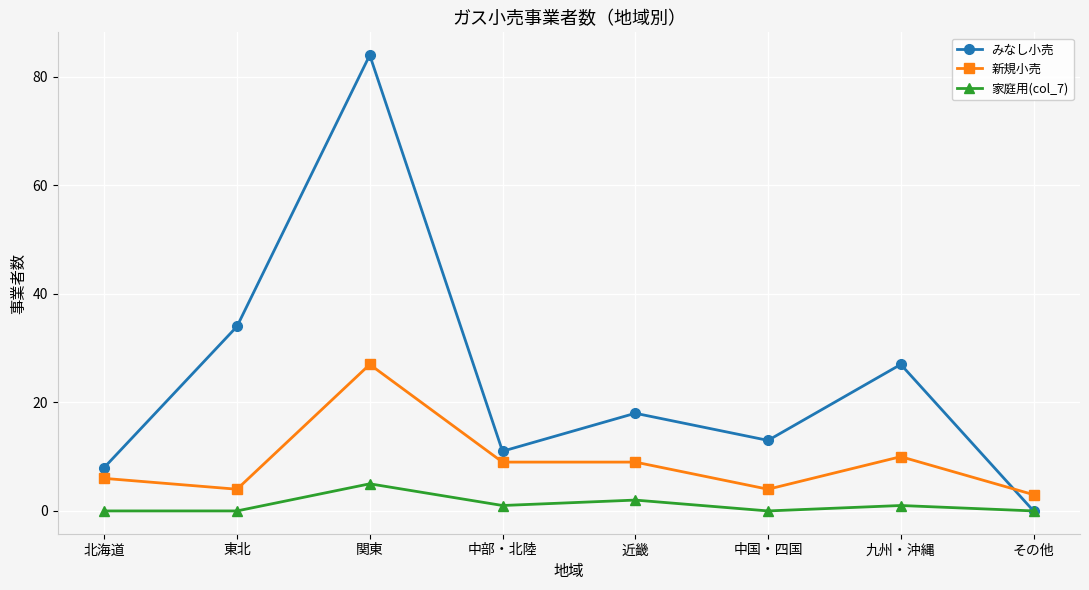

Which category has the highest value in the 新規小売 series?

関東